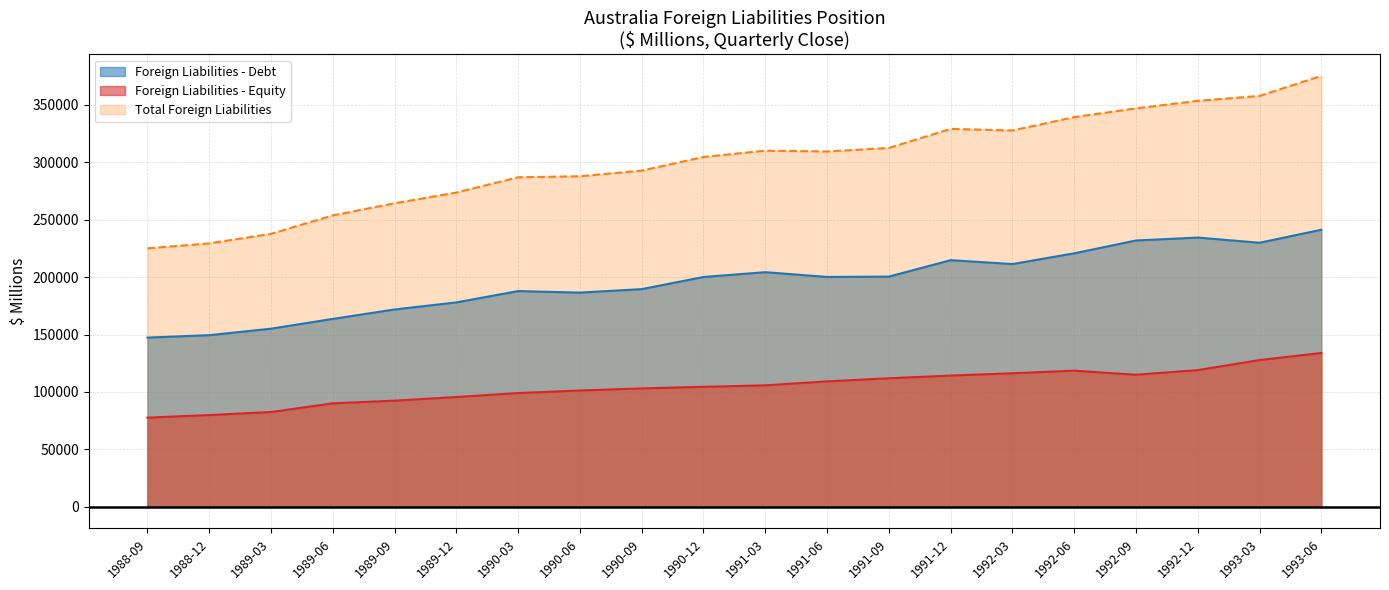

True or false: Total Foreign Liabilities and Foreign Liabilities - Equity intersect in this chart.

False